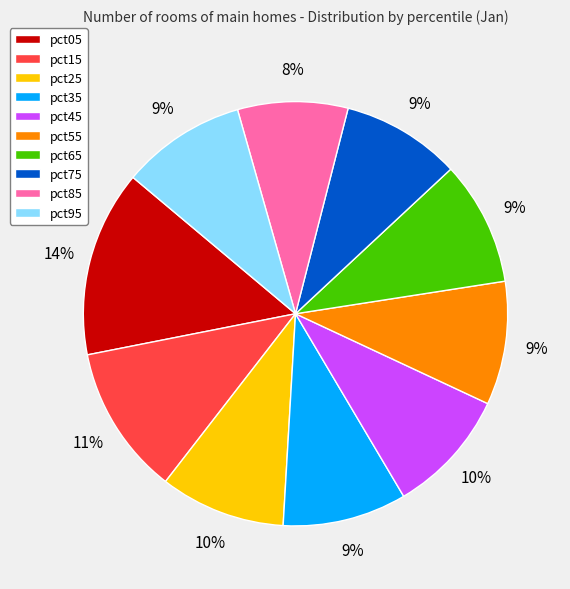

Combined, do pct55 and pct15 account for over 50%?

No